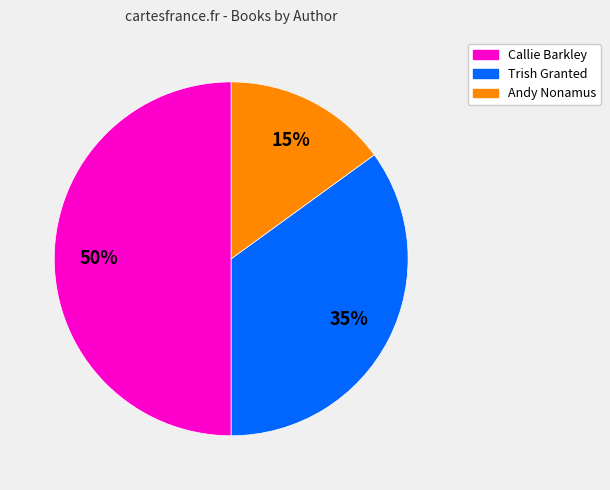

True or false: Andy Nonamus accounts for 30% of the total.

False